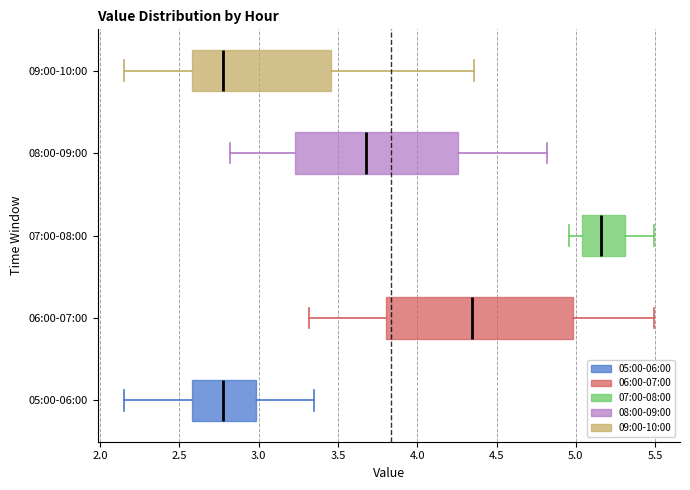

Reading bottom to top, transcribe this box plot: for each box, give where its median line is, the range the box spans, and where its two whiskers end, as read against the x-axis. The values are not printed on the chart, so give them approximately, as read against the axis.

05:00-06:00: median 2.80, box 2.60 to 3.00, whiskers 2.15 to 3.35
06:00-07:00: median 4.35, box 3.80 to 5.00, whiskers 3.30 to 5.50
07:00-08:00: median 5.15, box 5.05 to 5.30, whiskers 4.95 to 5.50
08:00-09:00: median 3.70, box 3.25 to 4.25, whiskers 2.80 to 4.80
09:00-10:00: median 2.80, box 2.60 to 3.45, whiskers 2.15 to 4.35